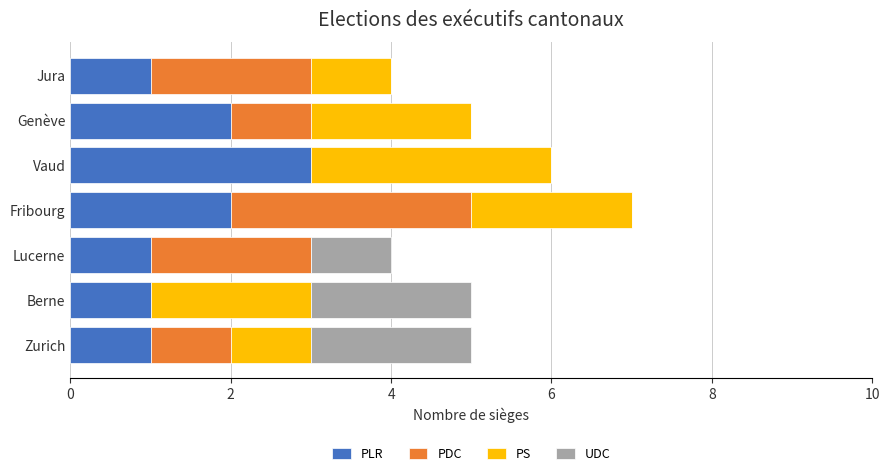

Count the number of categories in the chart.

7